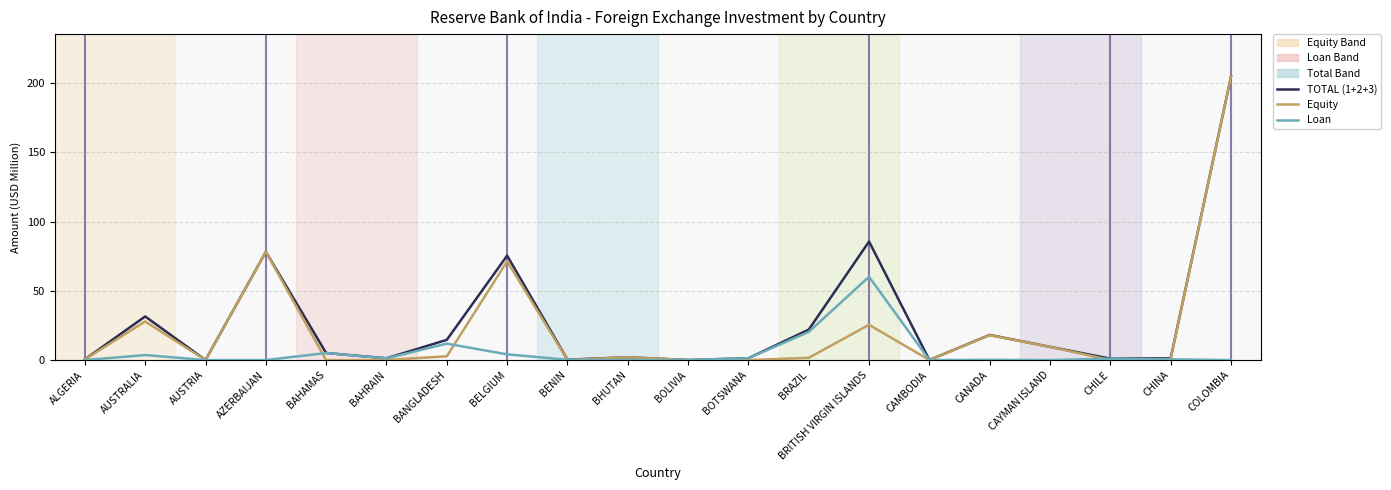

What is the spread (max minus min) of values at BRITISH VIRGIN ISLANDS?

60.1